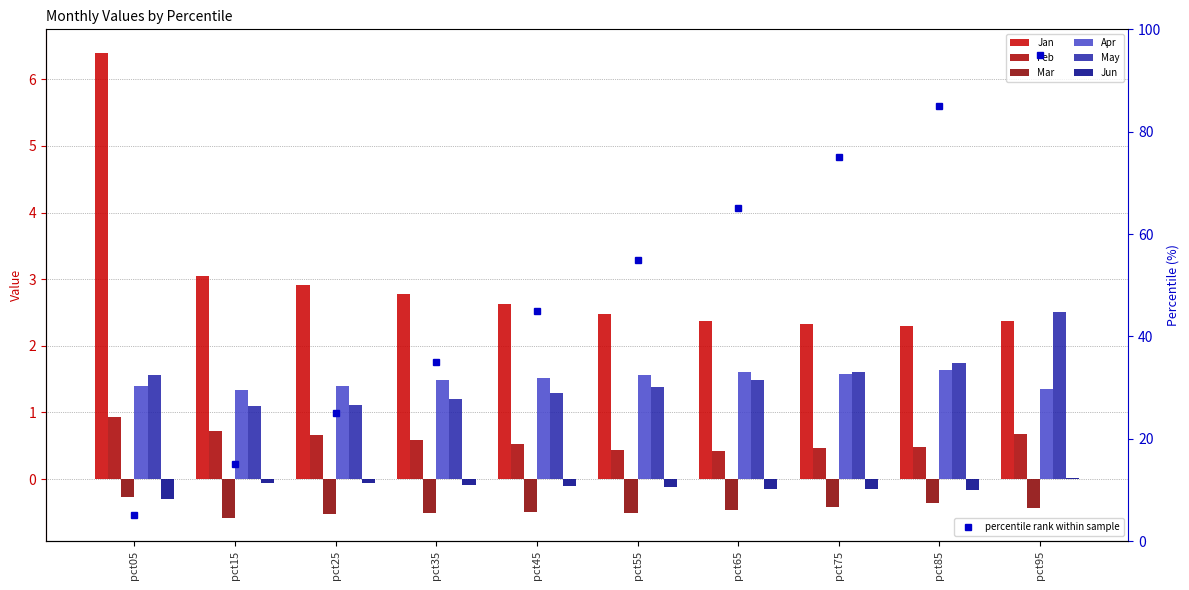

What is the difference between the maximum and minimum values in the Mar series?

0.3